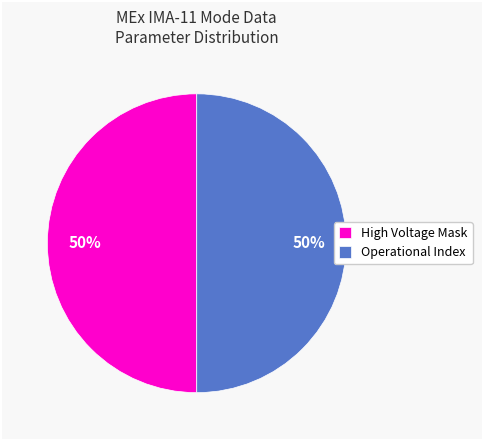

What is the ratio of the value at Operational Index to the value at High Voltage Mask?

1.0